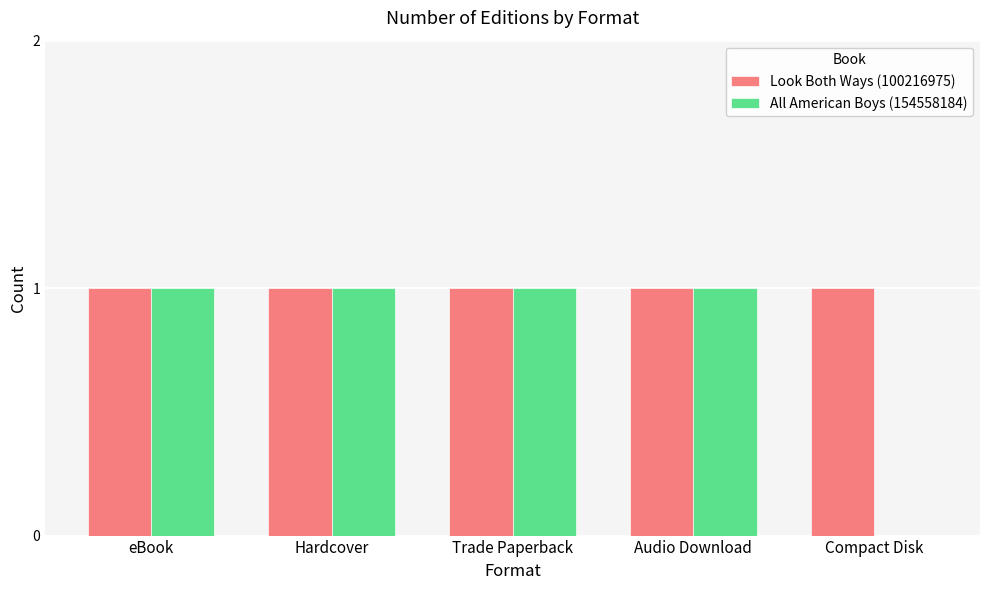

What is the sum of all All American Boys (154558184) values?

4